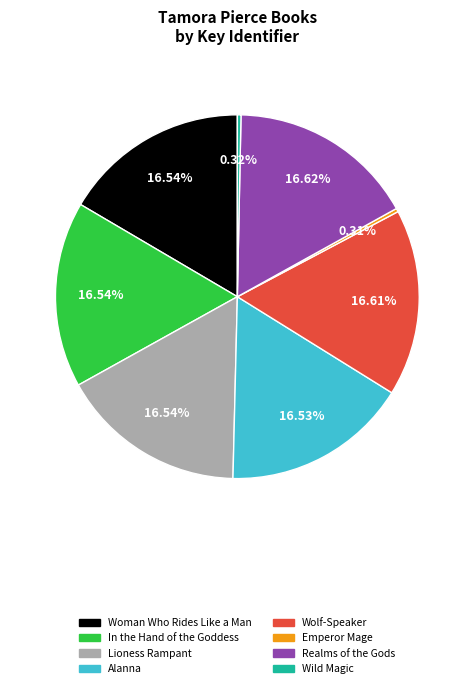

Combined, do Wild Magic and In the Hand of the Goddess account for over 50%?

No